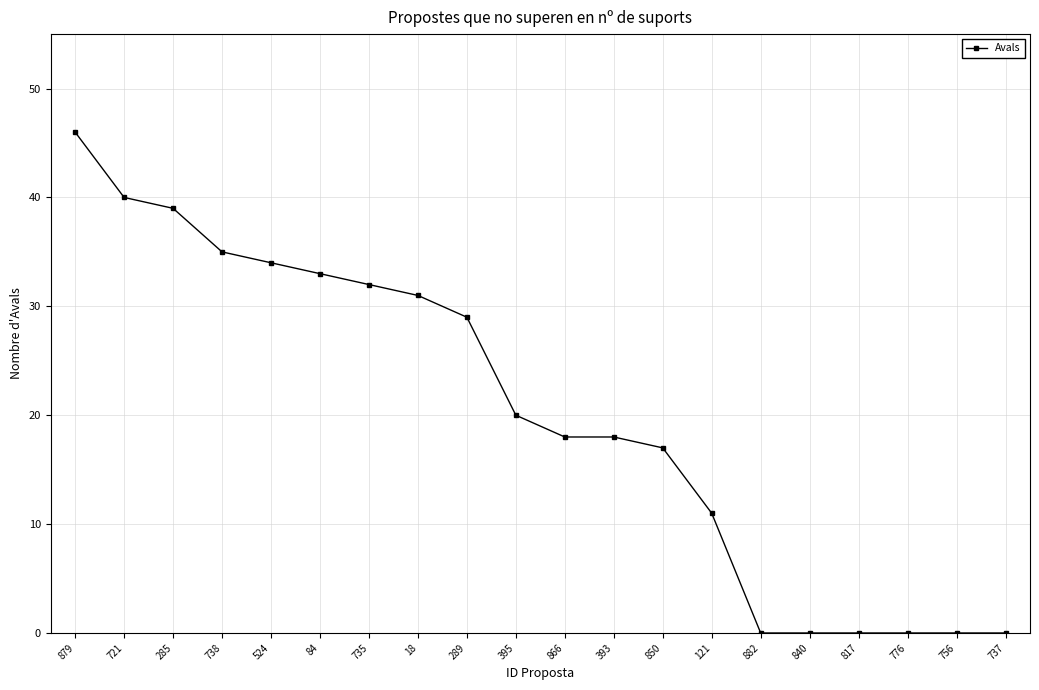

At which label does the data first exceed 20?

879